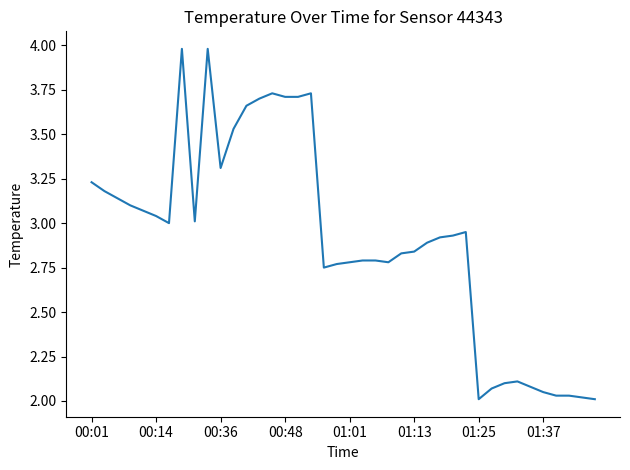

What is the greatest value displayed?

4.0